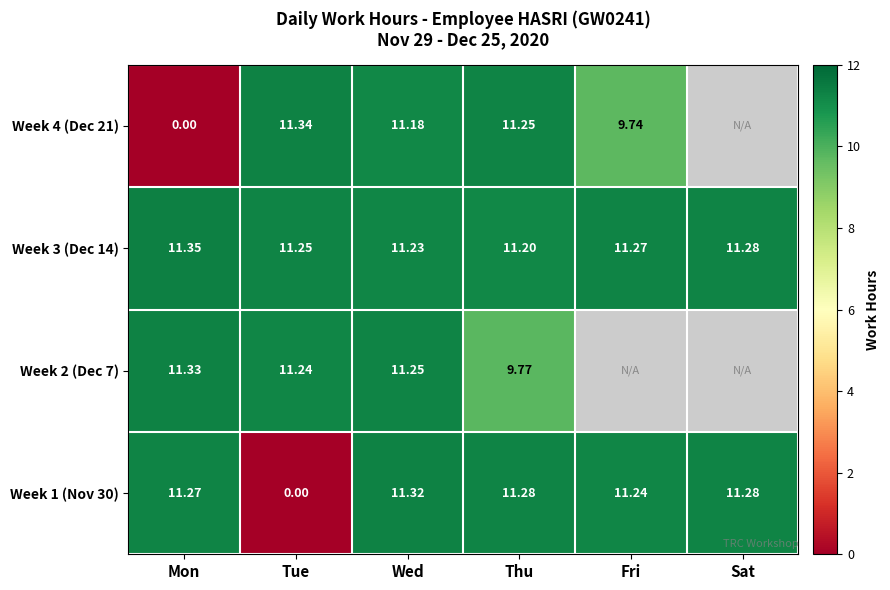

Which category has the highest value in the Week 3 (Dec 14) series?

Mon